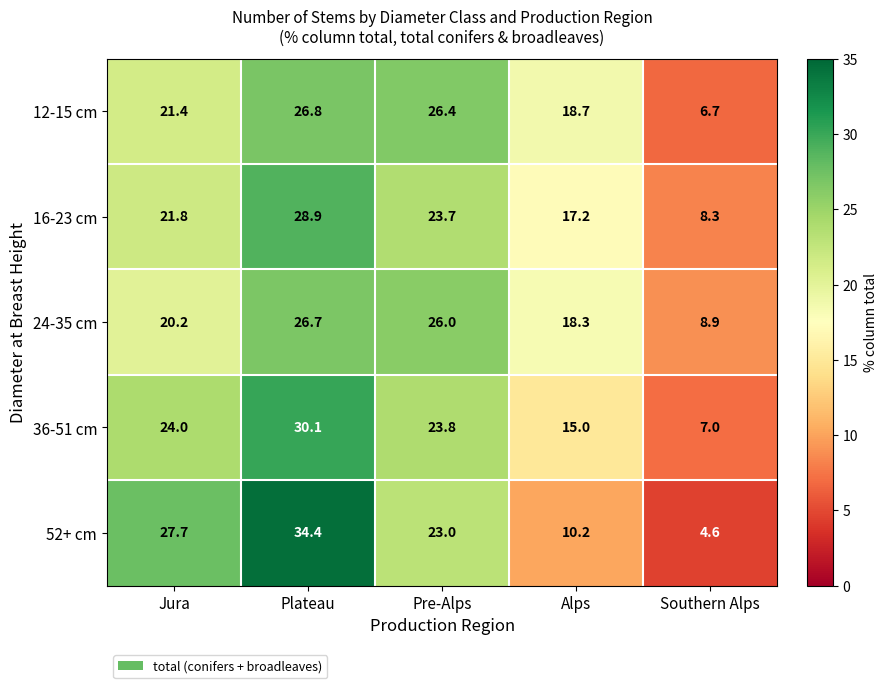

What is the maximum value for 52+ cm?

34.4